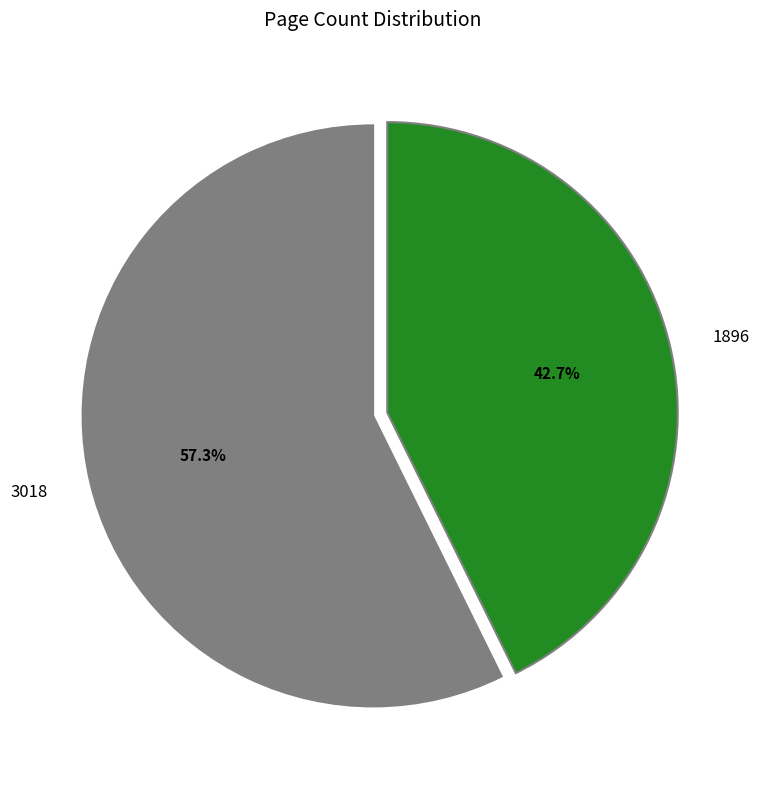

Is there a majority slice in this chart?

Yes